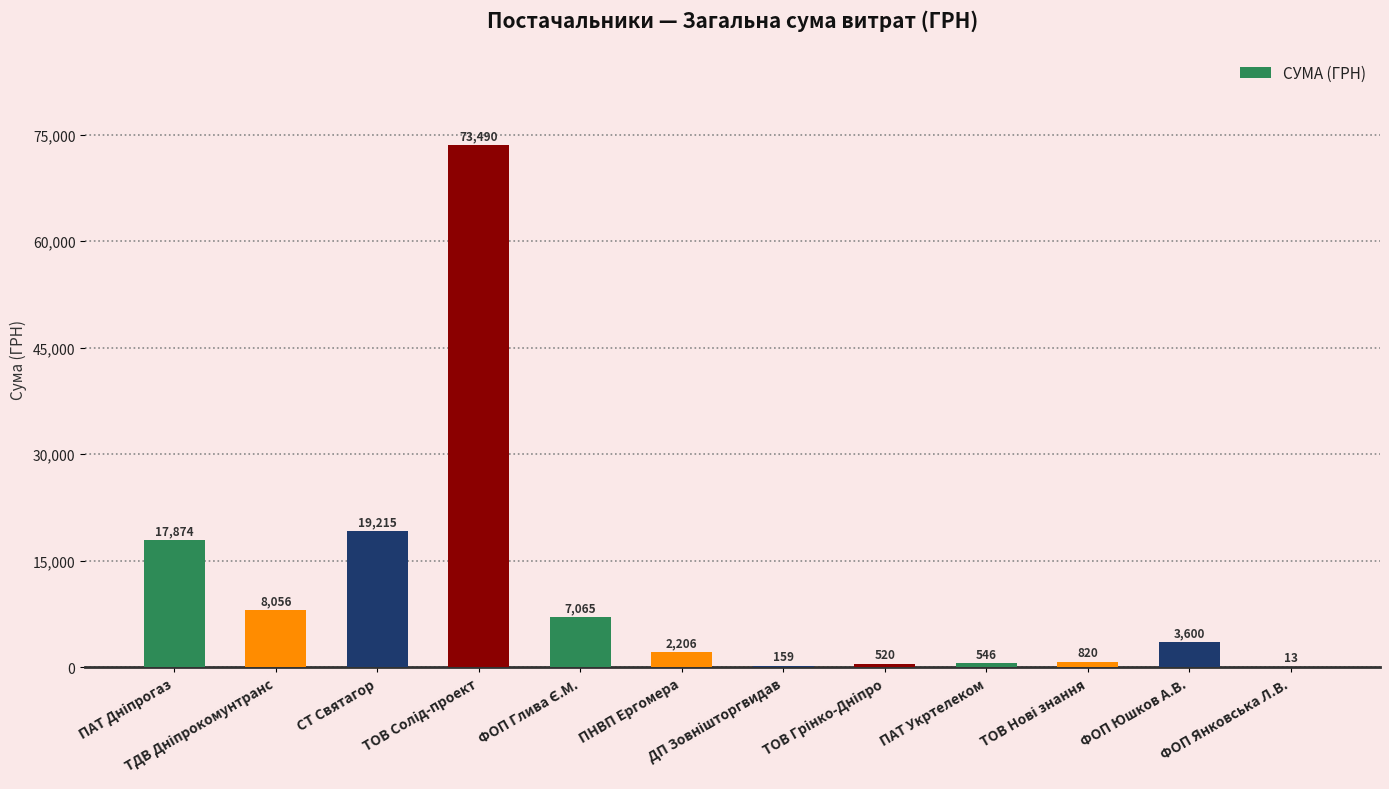

What is the greatest value displayed?

73490.0